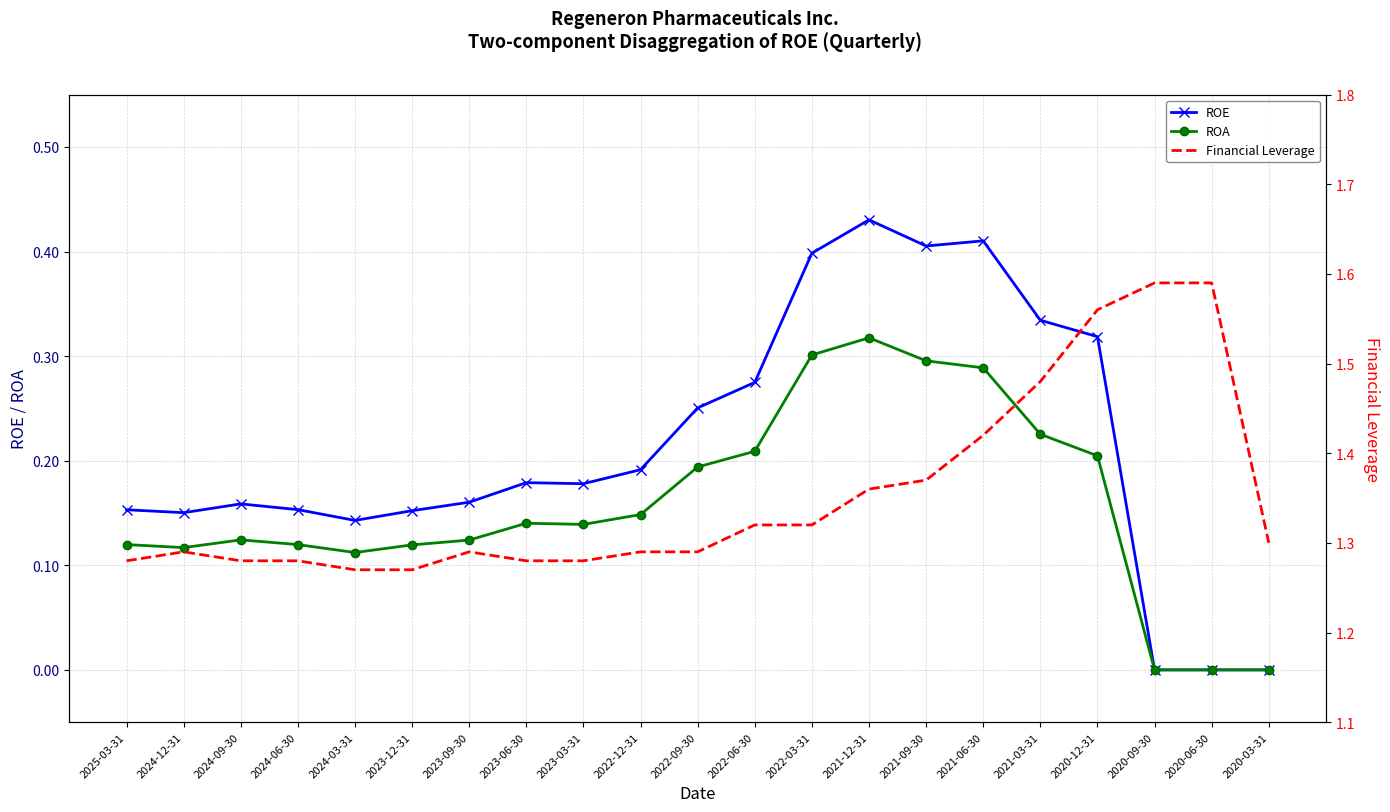

True or false: ROE and Financial Leverage cross at least once.

False